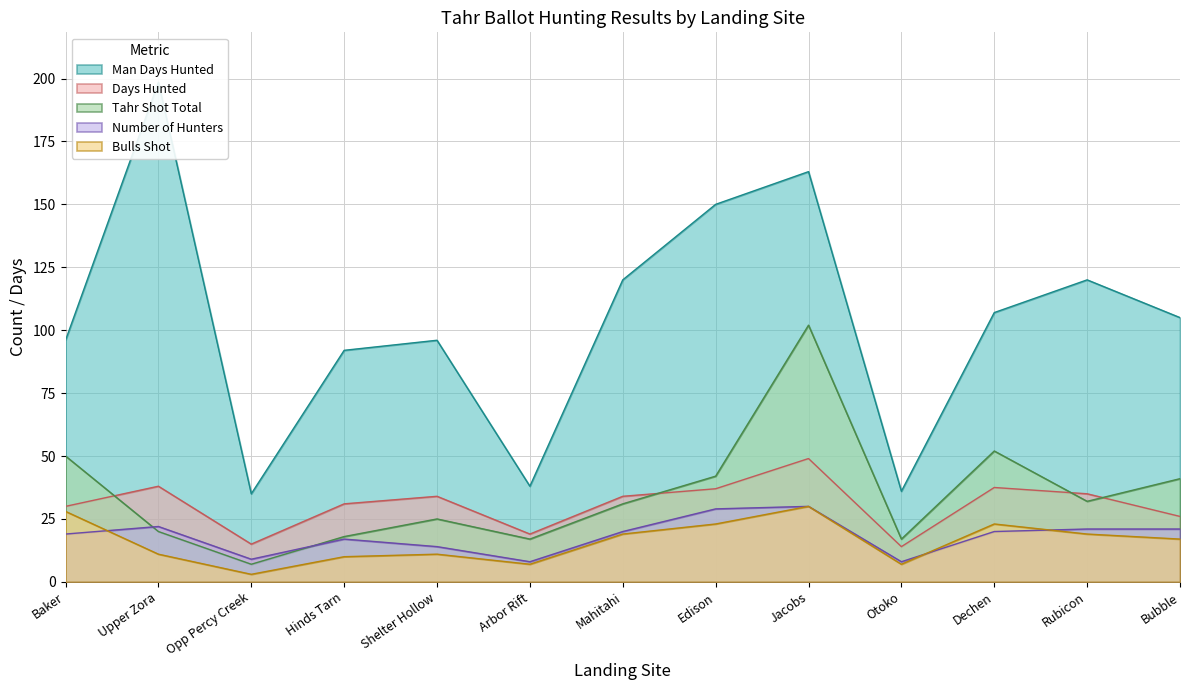

Where do Tahr Shot Total and Number of Hunters first cross each other?

Baker and Upper Zora